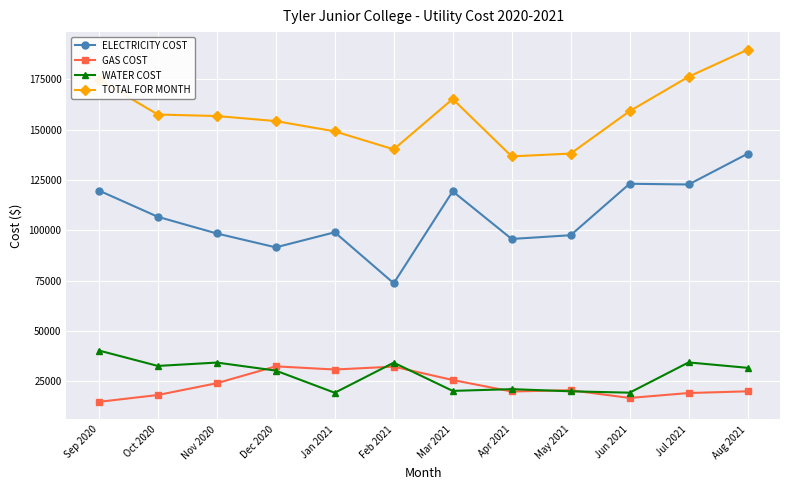

At which category does the chart reach its minimum across all series?

Sep 2020